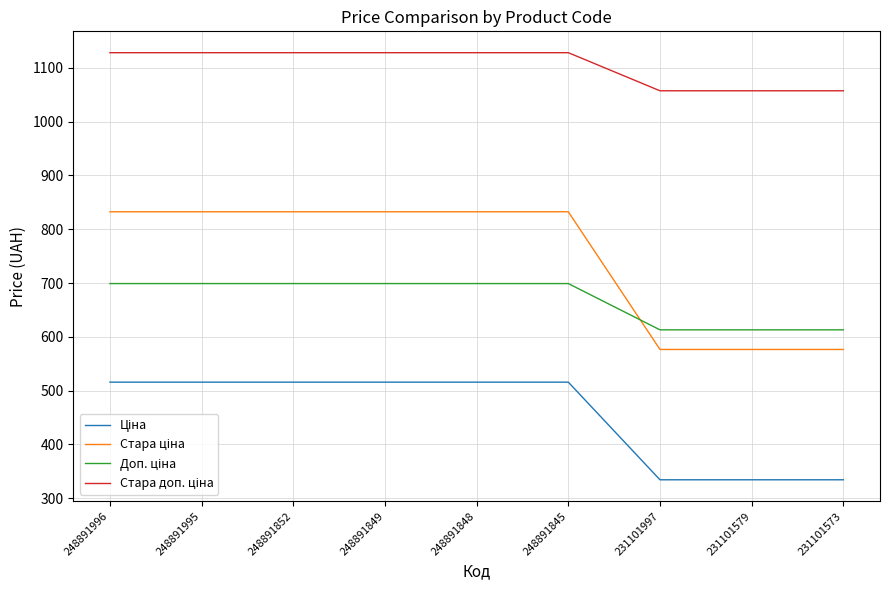

At how many categories does at least one series exceed 1112?

6